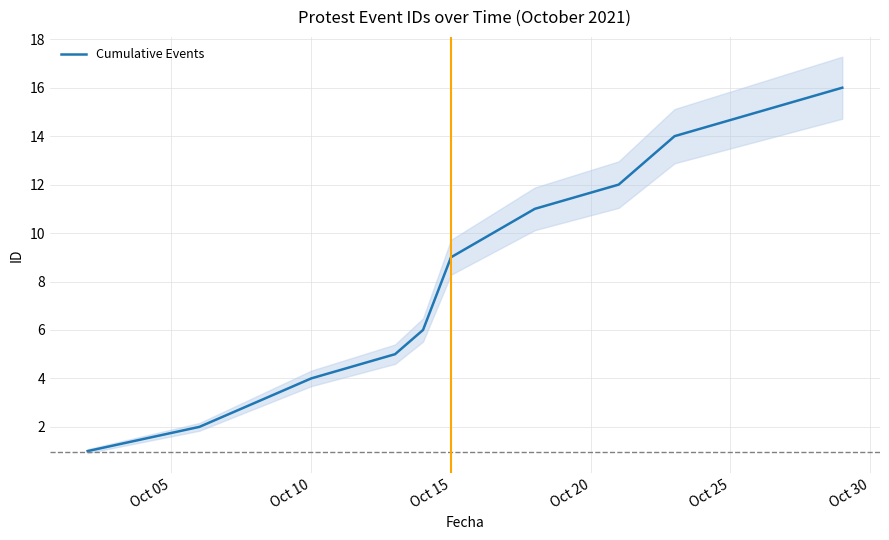

What is the value of the 2nd point from the left?

2